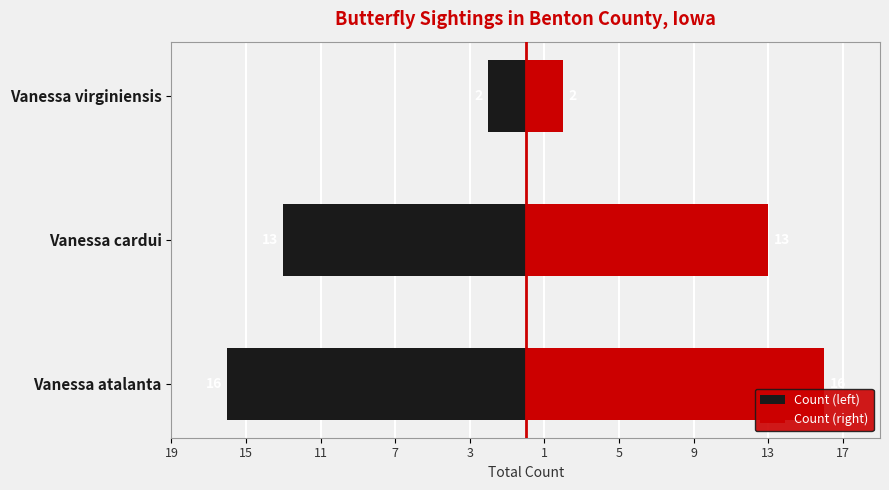

What is the minimum value shown in the chart?

-16